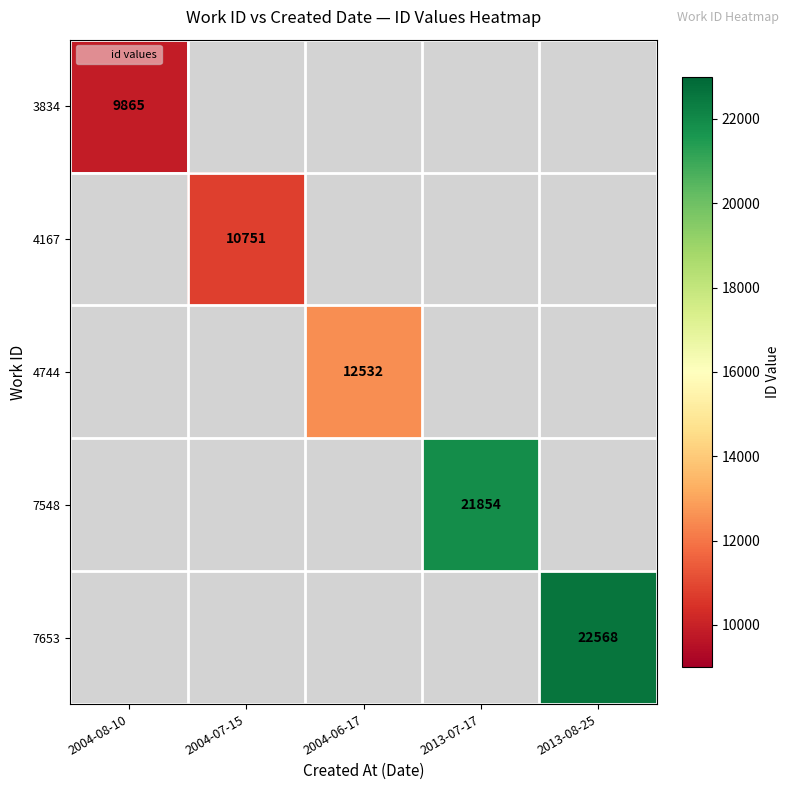

The 3834 series shows 9865 at 2004-08-10. True or false?

True